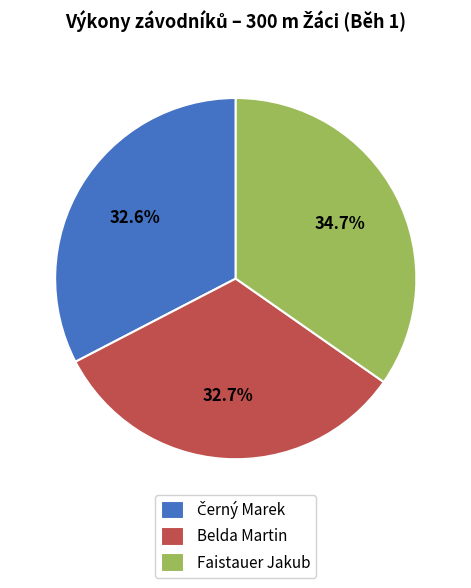

True or false: Belda Martin accounts for 22% of the total.

False